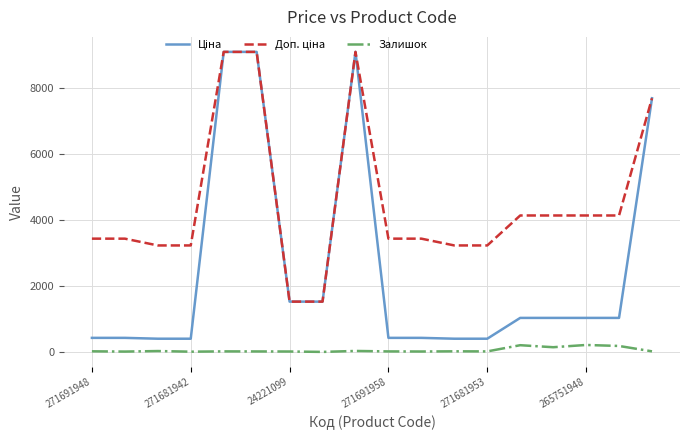

What is the maximum value shown in the chart?

9092.0